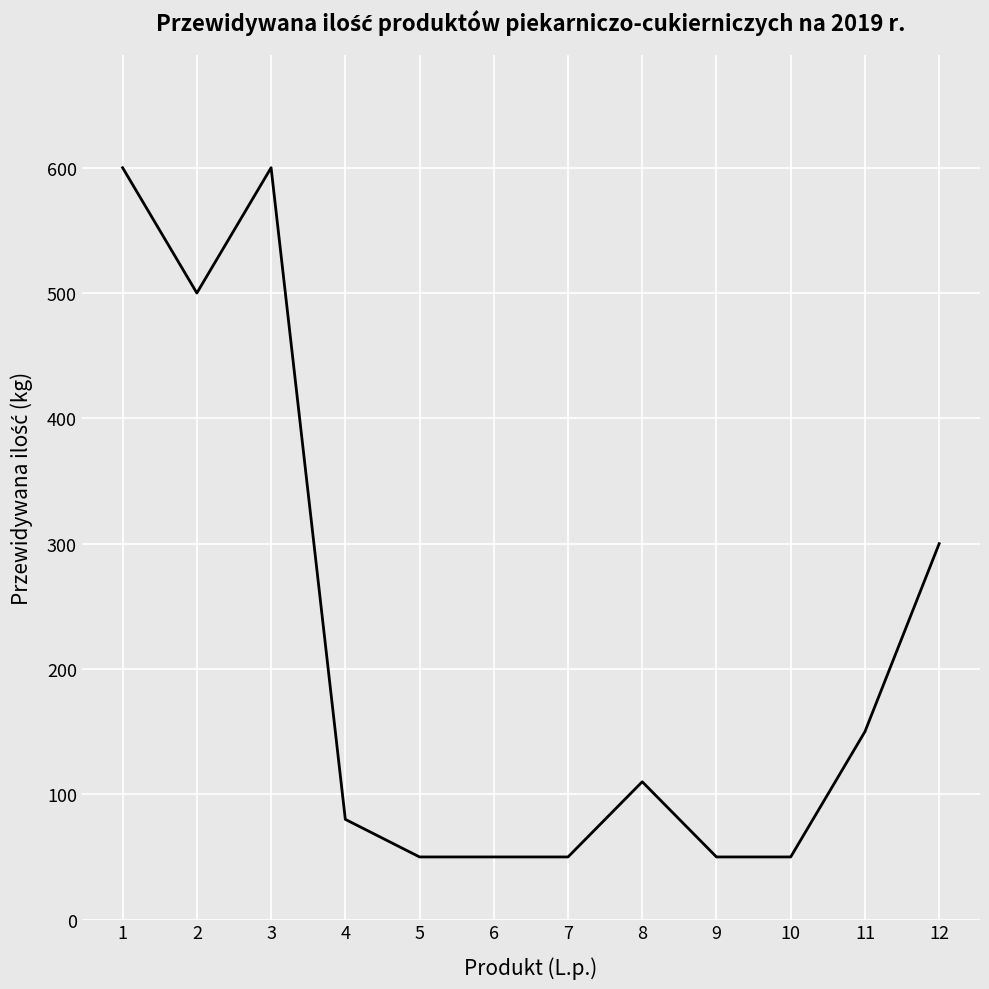

What is the minimum value shown in the chart?

50